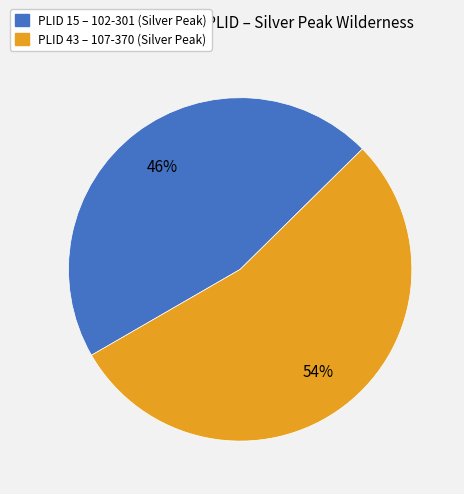

Is there any slice that represents more than half of the pie?

Yes